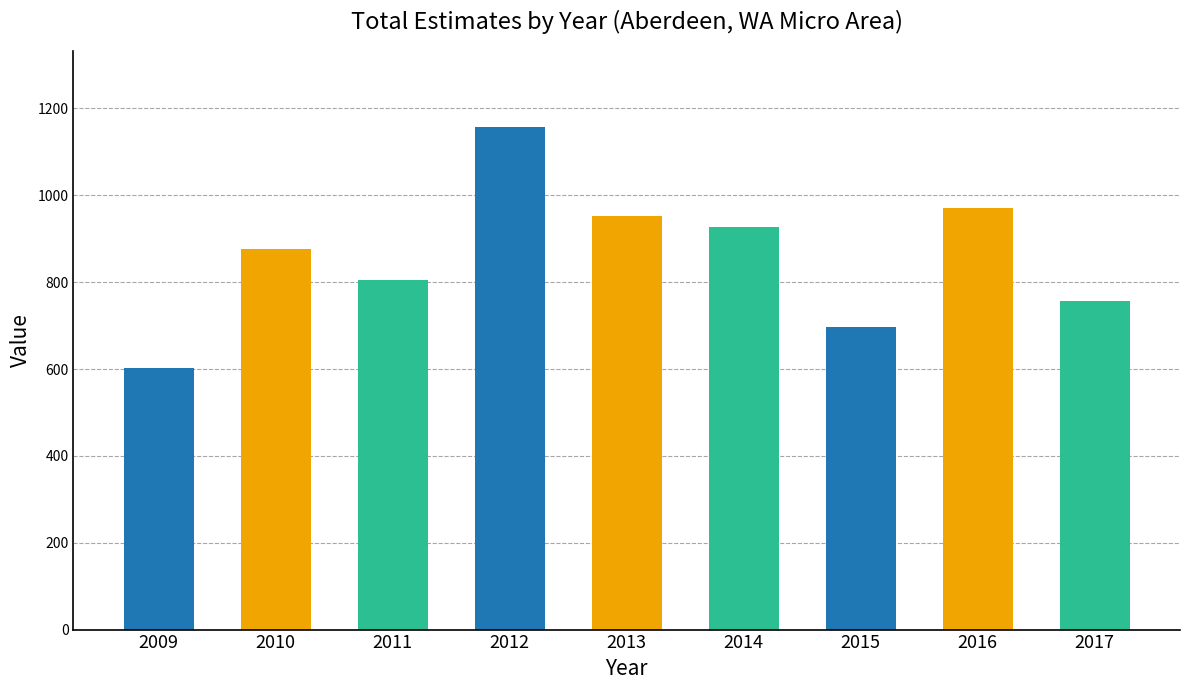

List the labels in order of value, largest first.

2012, 2016, 2013, 2014, 2010, 2011, 2017, 2015, 2009